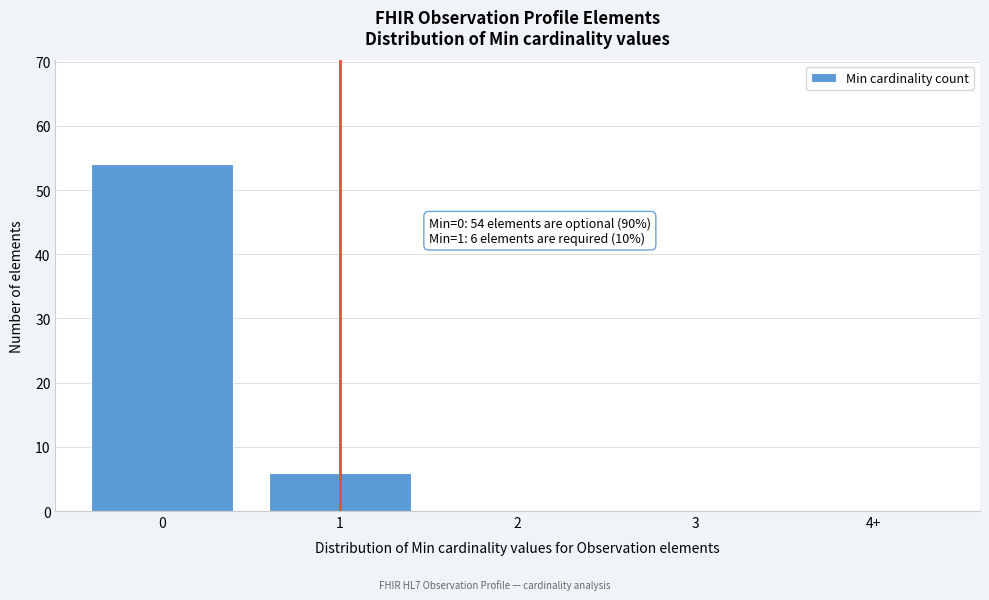

Reading left to right, extract all data points from this chart.

0=54	1=6	2=0	3=0	4+=0